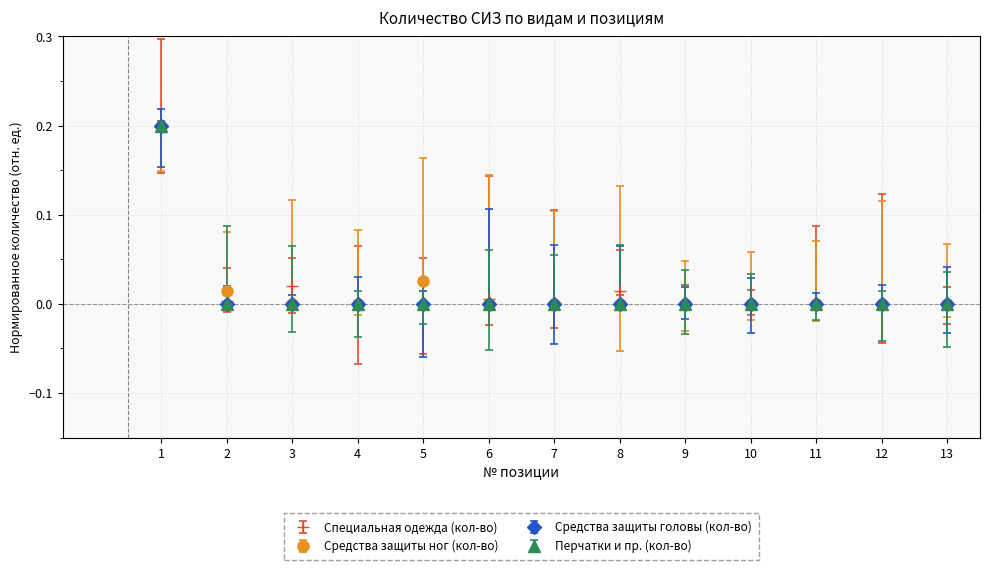

What is the sum of all Перчатки и пр. (кол-во) values?

0.2